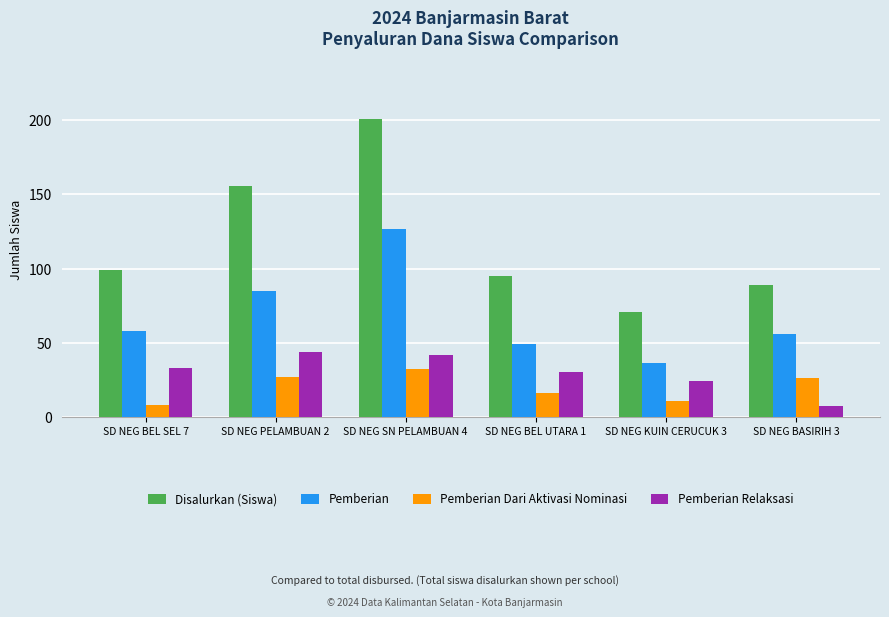

What is the average value of the Pemberian Dari Aktivasi Nominasi series?

20